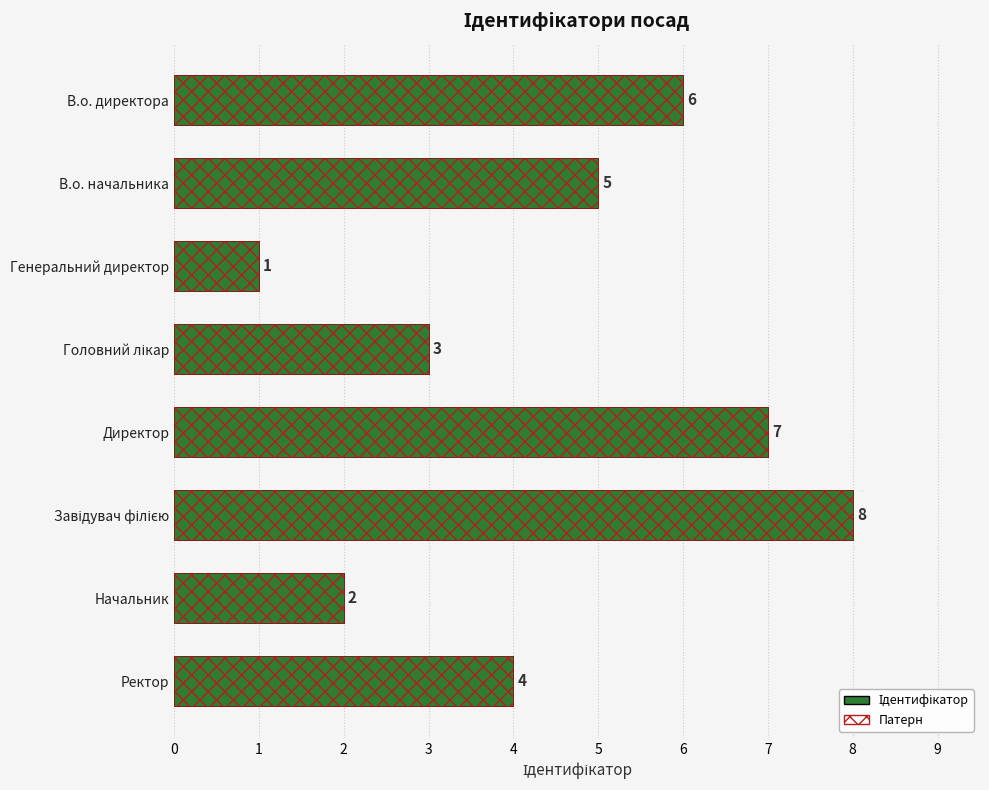

What is the difference between the second highest and second lowest values?

5